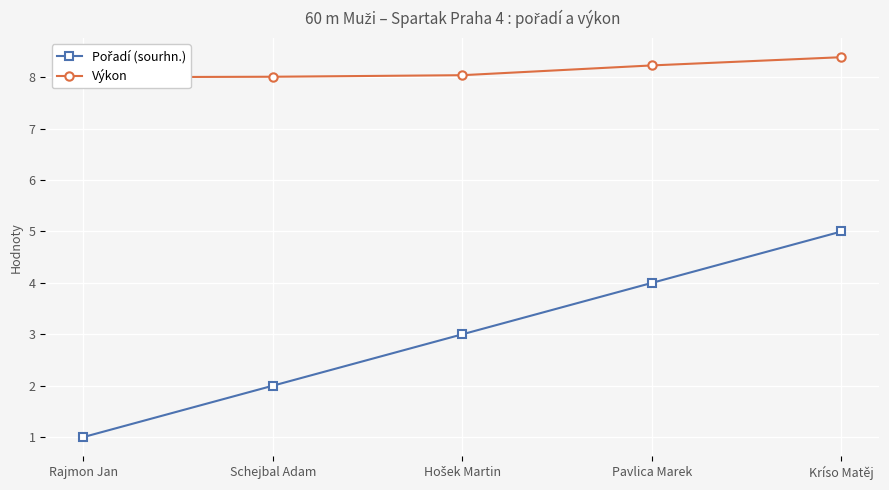

What is the difference between the maximum and minimum values in the Výkon series?

0.4